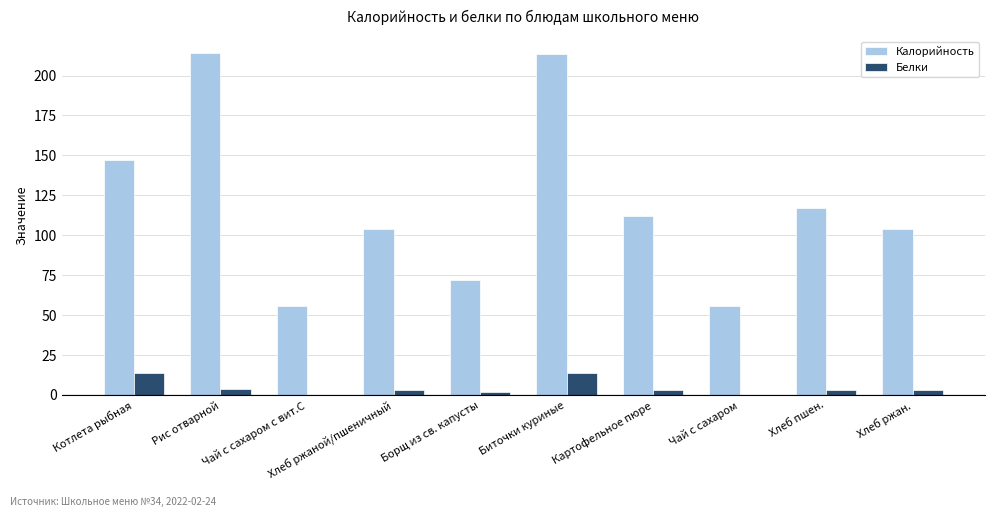

Is the value of Белки at Чай с сахаром с вит.С greater than the value of Калорийность at Чай с сахаром?

No